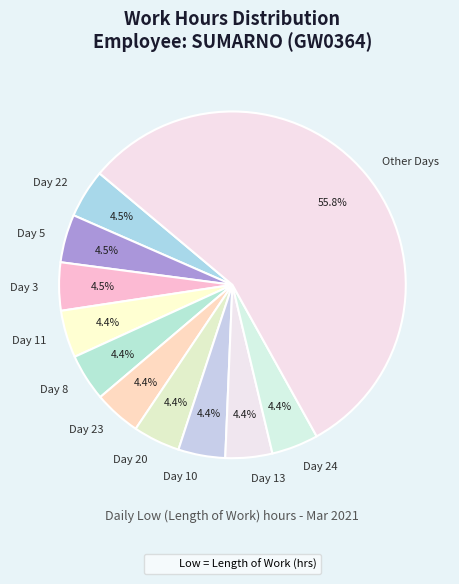

Count the number of slices in the pie.

11